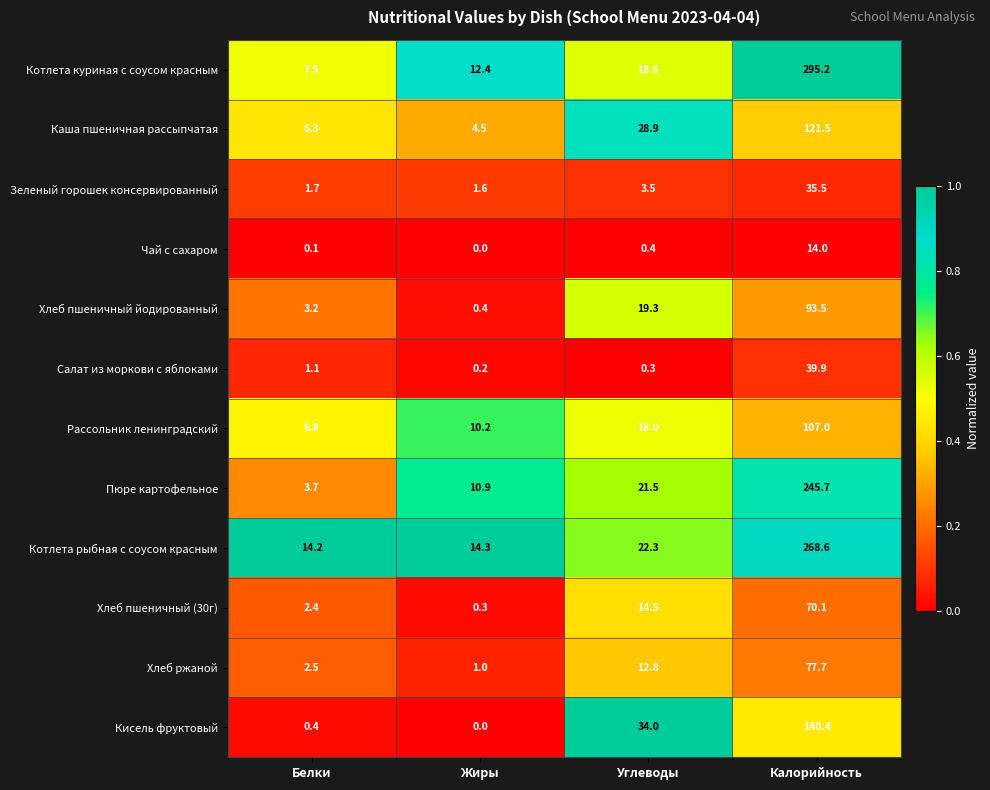

Is it true that Каша пшеничная рассыпчатая equals 121.5 at Калорийность?

True